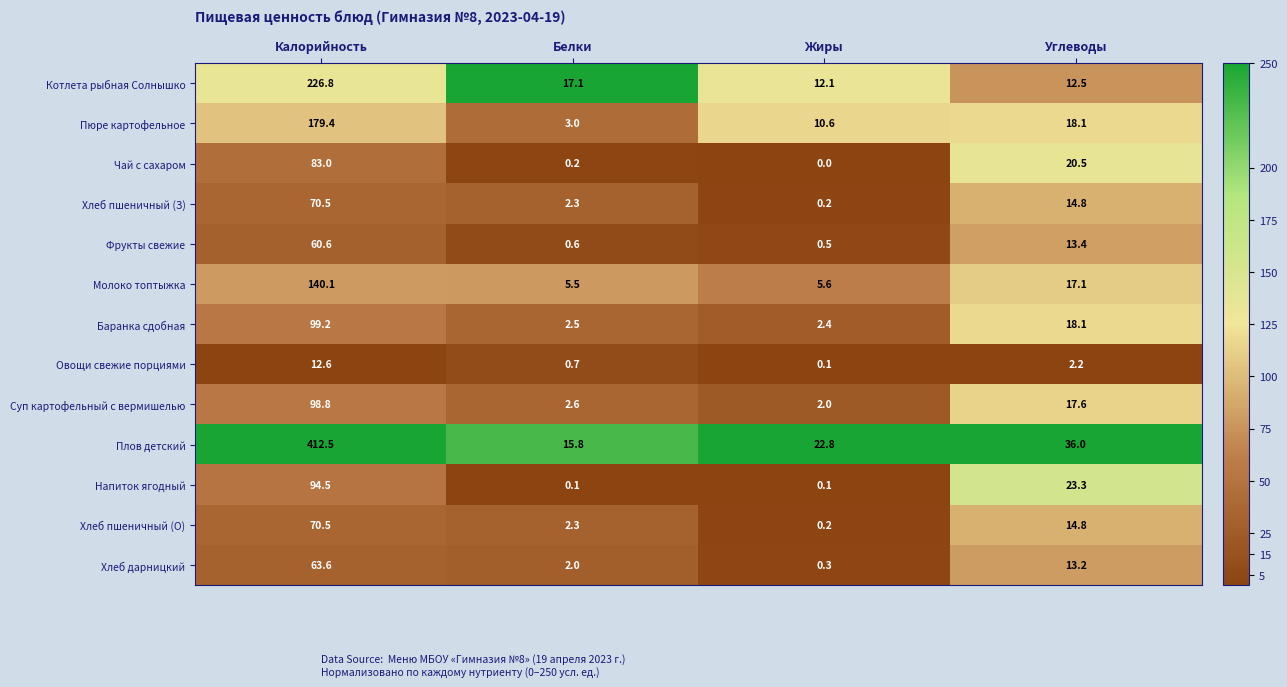

How many distinct data groups are displayed?

13